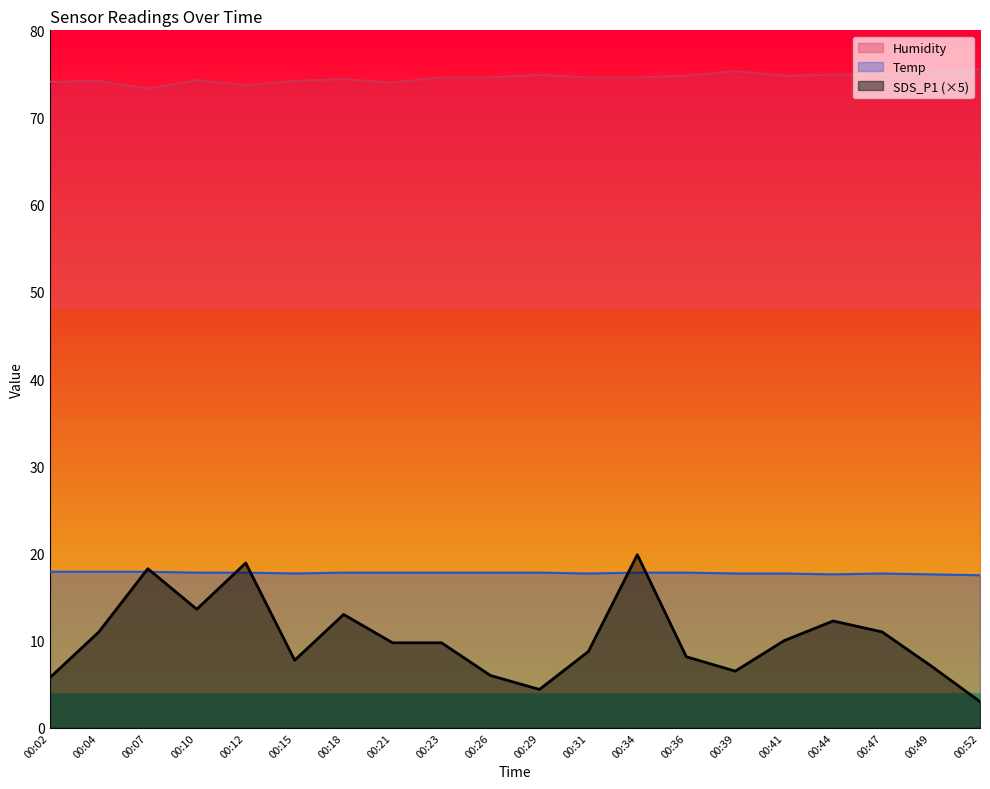

How many lines are shown in the chart?

3